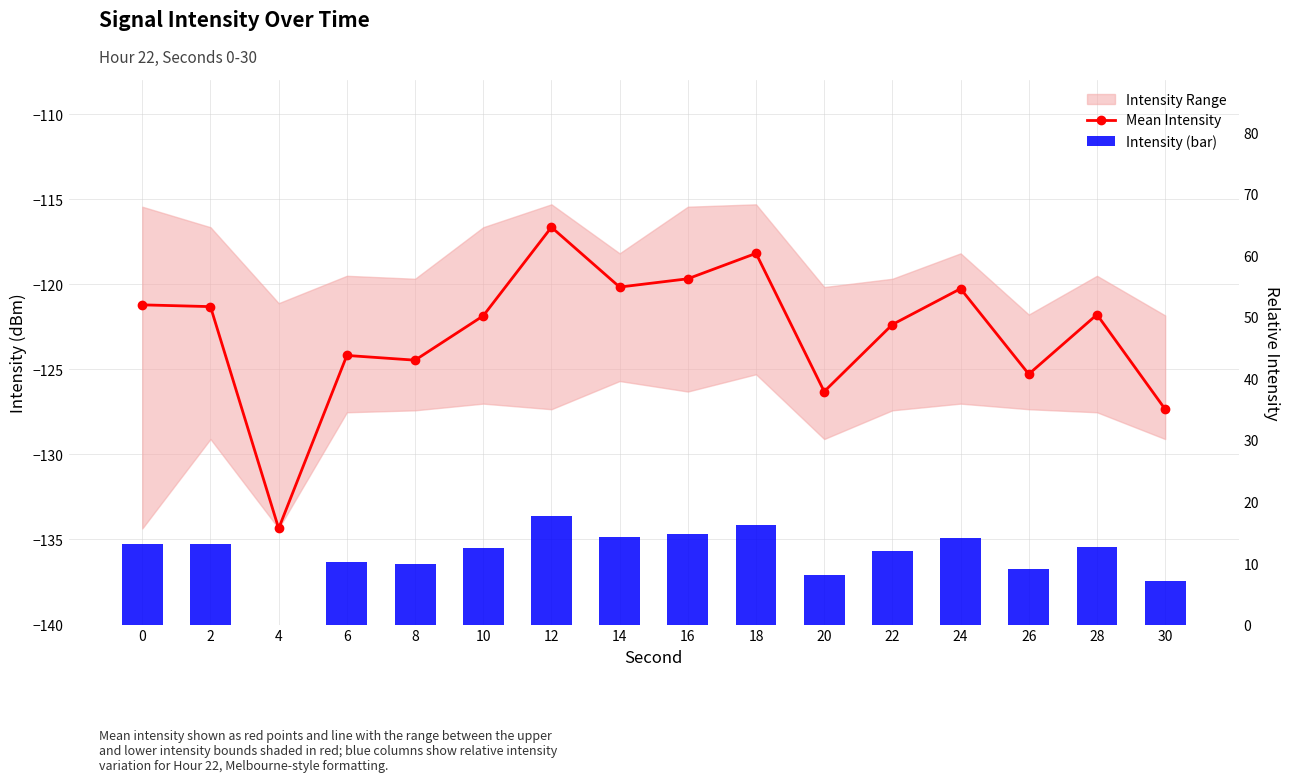

How many groups of bars are there?

16